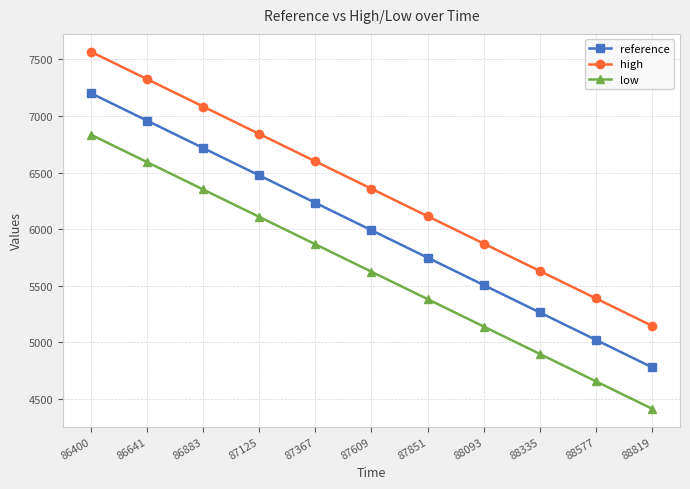

True or false: reference and low intersect in this chart.

False